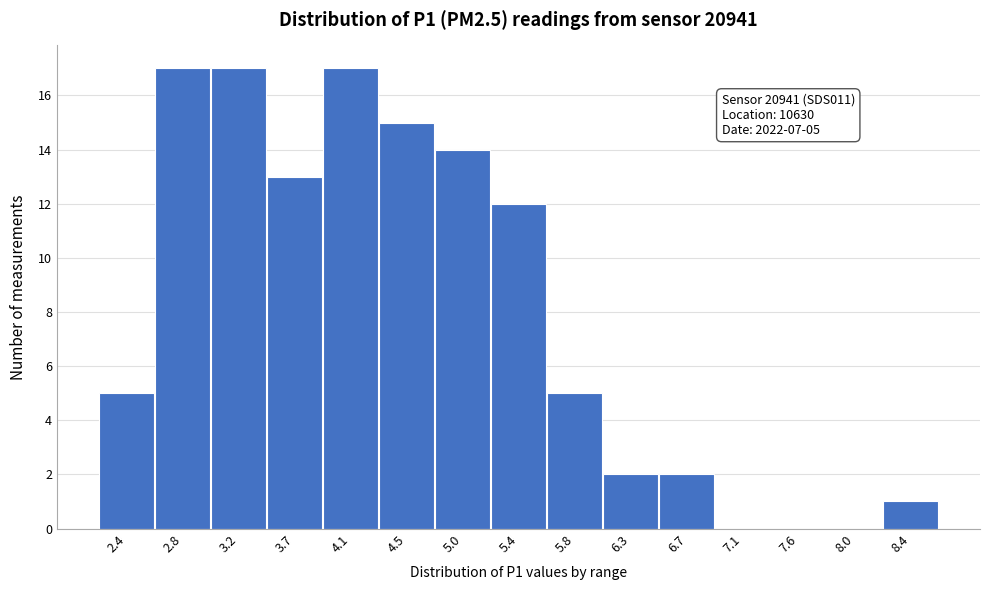

Reading left to right, what are all the values shown in this chart?

2.4=5	2.8=17	3.2=17	3.7=13	4.1=17	4.5=15	5.0=14	5.4=12	5.8=5	6.3=2	6.7=2	7.1=0	7.6=0	8.0=0	8.4=1